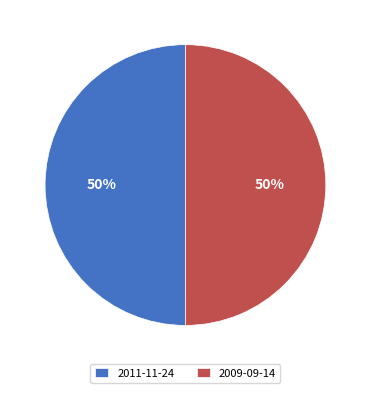

The 2009-09-14 slice represents 50% of the pie. True or false?

True